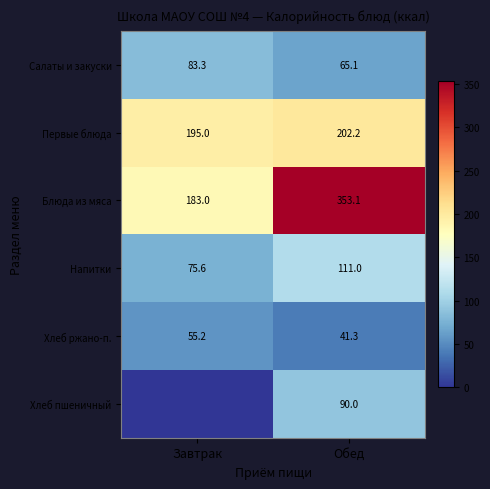

What is the difference between the maximum and minimum values in the Блюда из мяса series?

170.1